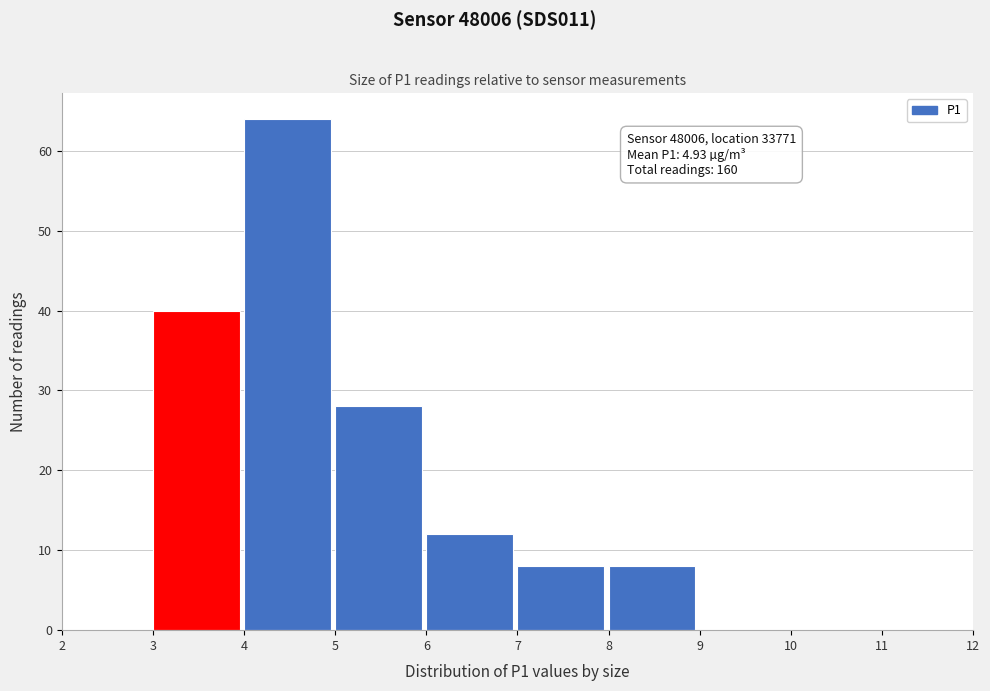

Which range on the x-axis has the tallest bar?

4 to 5